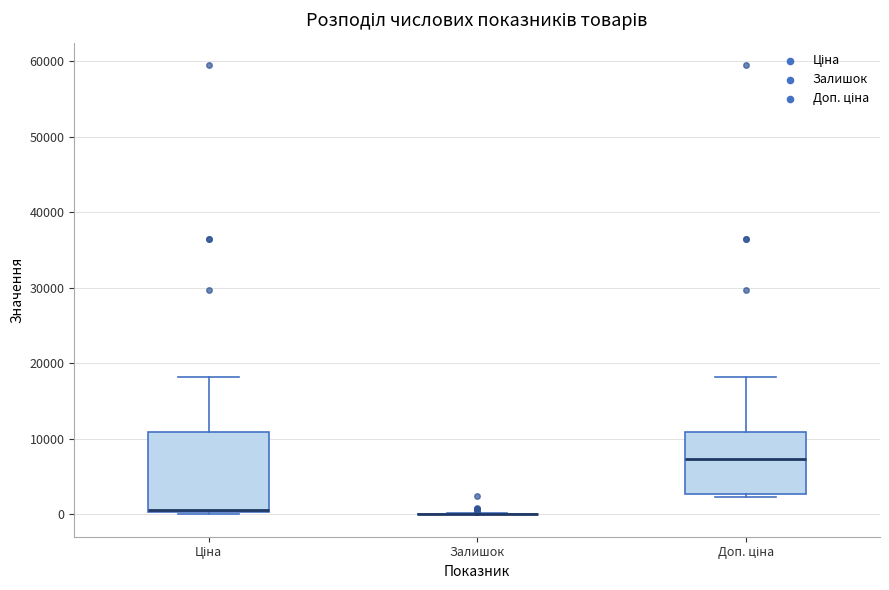

Reading left to right, read every box against the y-axis: the position of its median line, the range the box covers, and the ends of its whiskers. The values are not printed on the chart, so give them approximately, as read against the axis.

Ціна: median 1000, box 0 to 11000, whiskers 0 to 18000
Залишок: box collapsed to a line at 0, whiskers 0 to 0
Доп. ціна: median 7000, box 3000 to 11000, whiskers 2000 to 18000